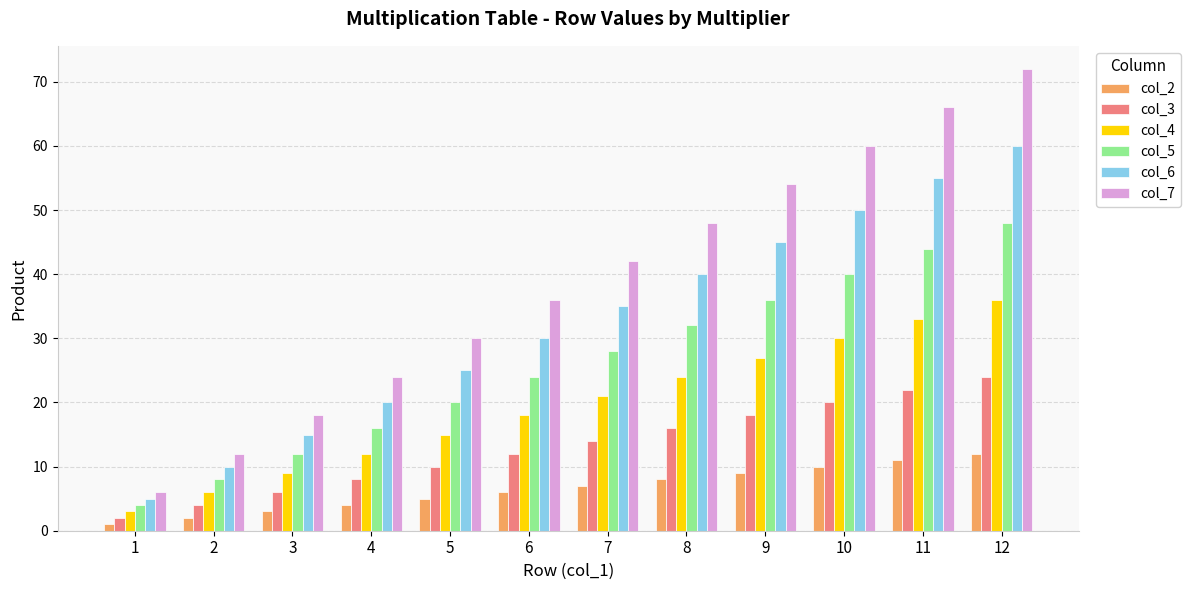

What is the value of the col_4 bar at the 9th from the left?

27